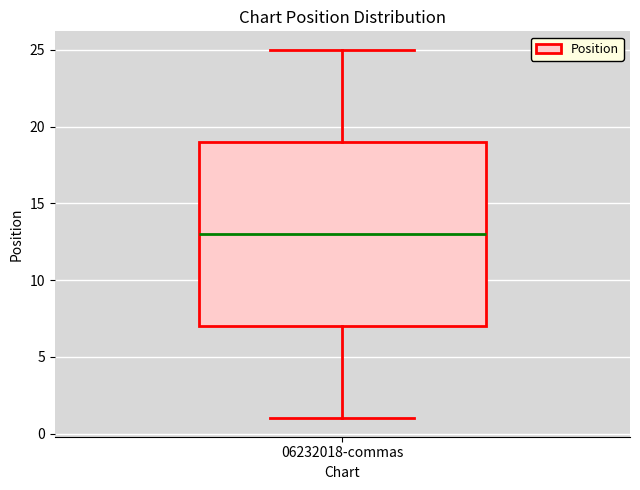

Read this box plot against the y-axis: the position of the median line, the range covered by the box, and the ends of both whiskers. The values are not printed on the chart, so give them approximately, as read against the axis.

median 13, box 7 to 19, whiskers 1 to 25